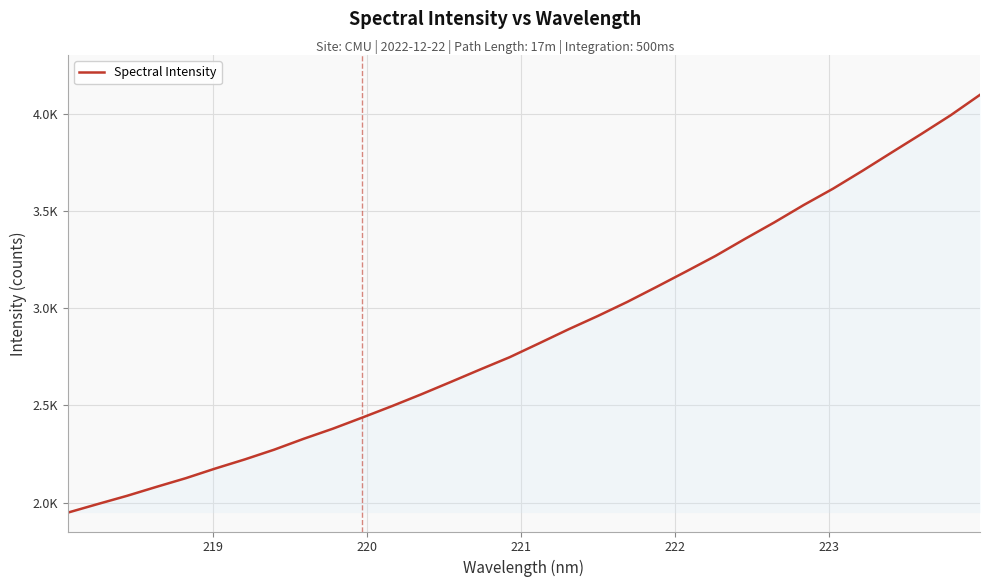

Does the chart have visible grid lines?

Yes